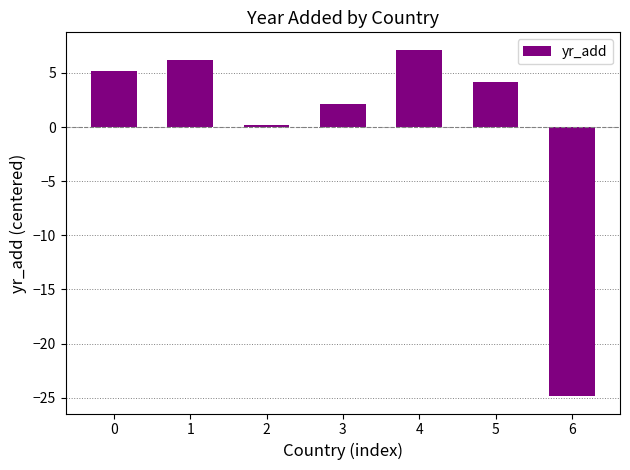

How many negative values are there?

1